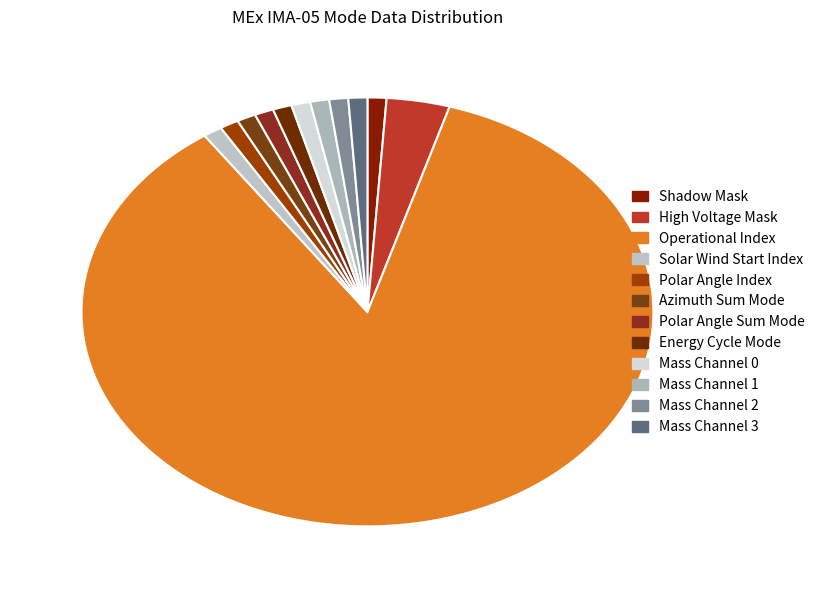

To the nearest percent, what is the average slice percentage?

8%